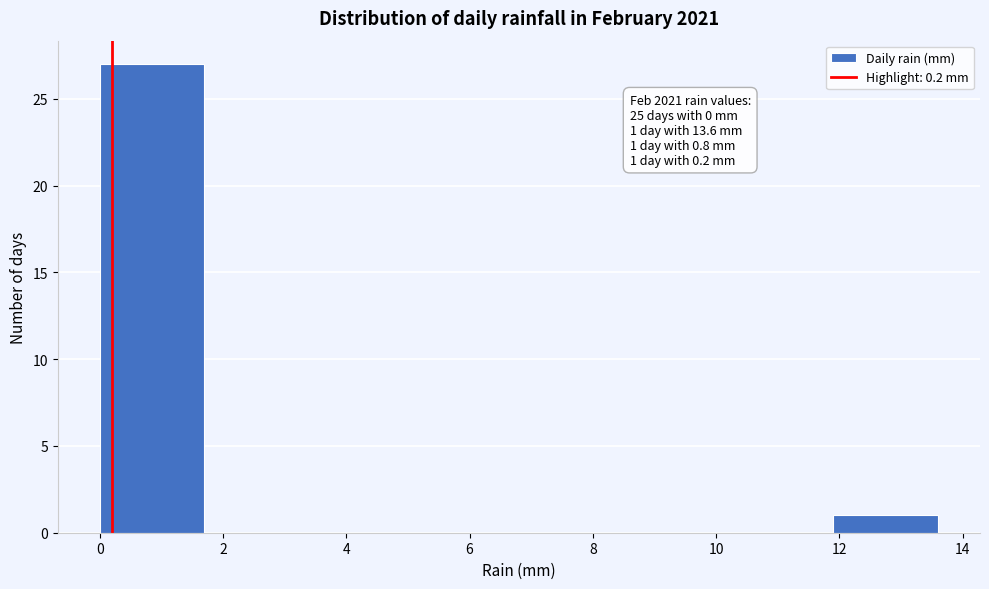

Over which range of the x-axis is the bar tallest?

0.0 to 1.7